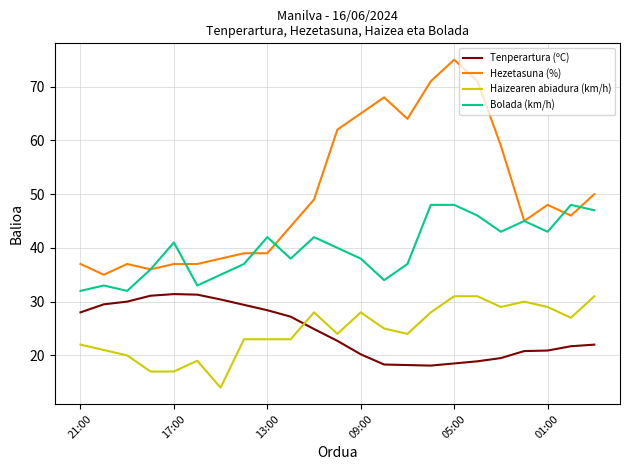

Which series has the largest total across all categories?

Hezetasuna (%)